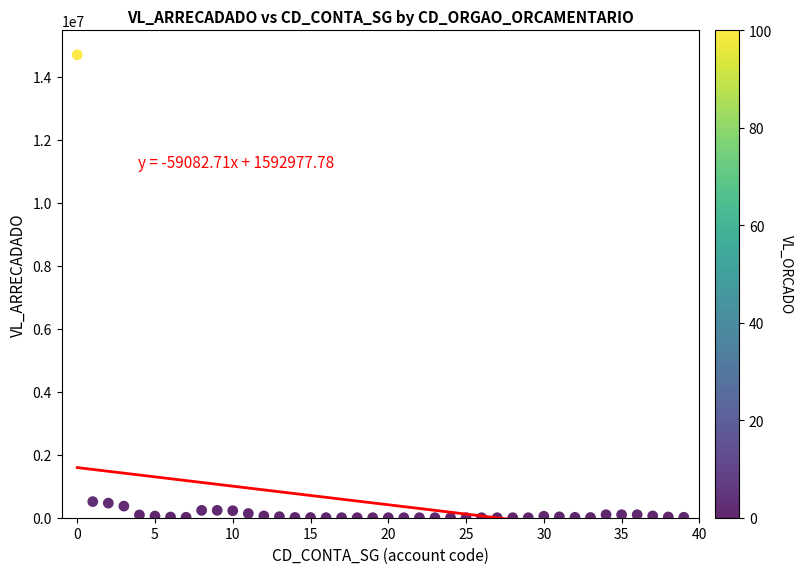

Count the number of points in this scatter plot.

40